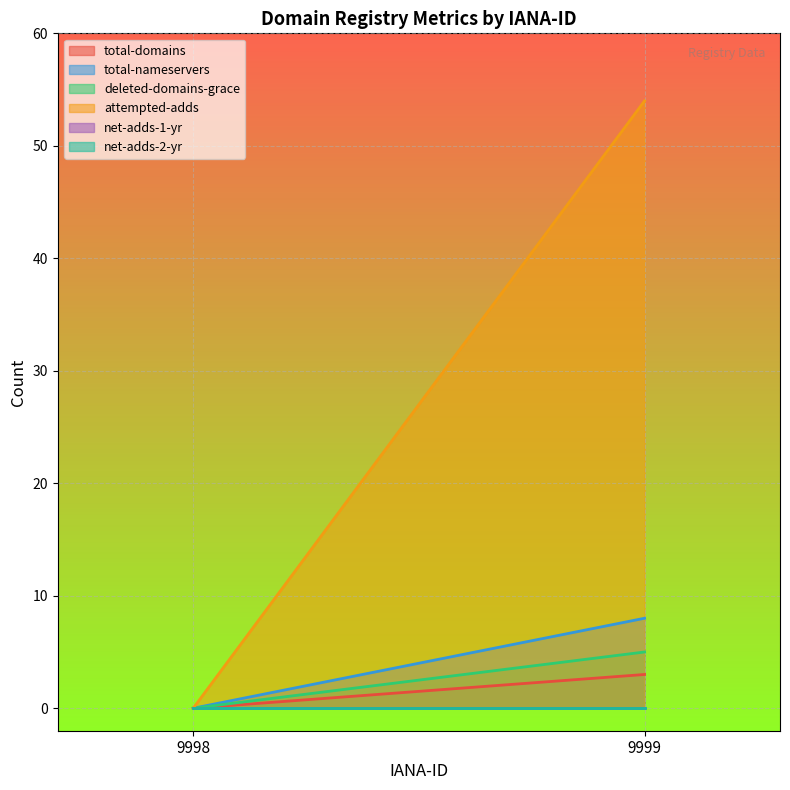

Which series changed the most between 9998 and 9999?

attempted-adds